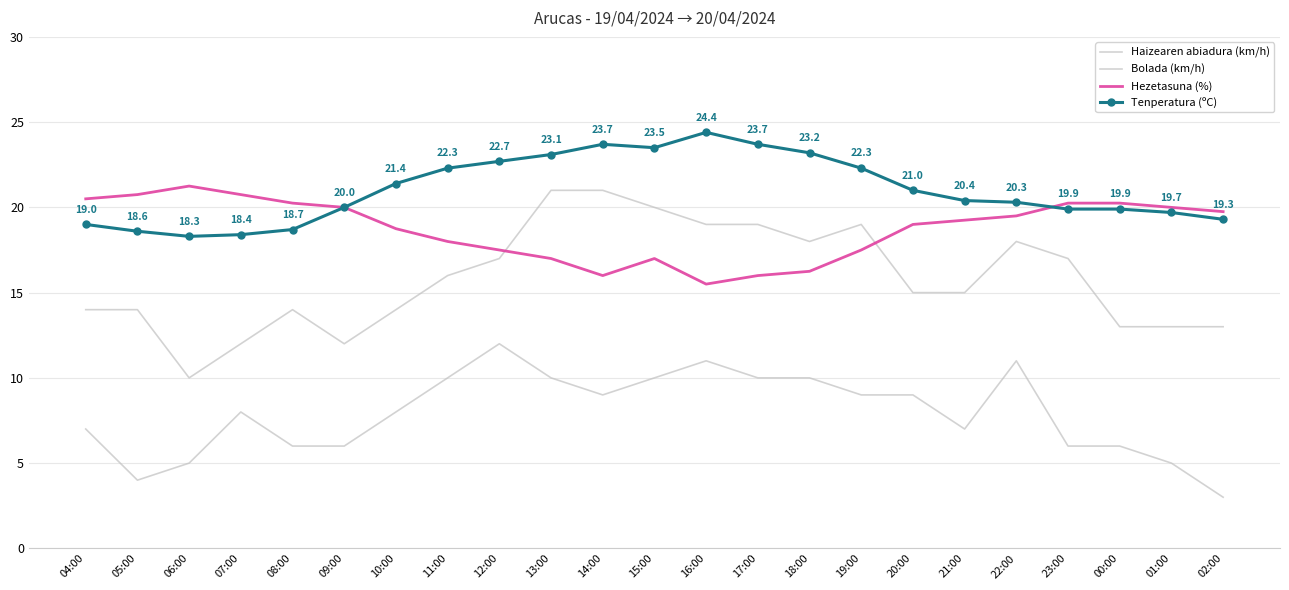

What is the value of the Tenperatura (ºC) point at the 14th from the left?

23.7